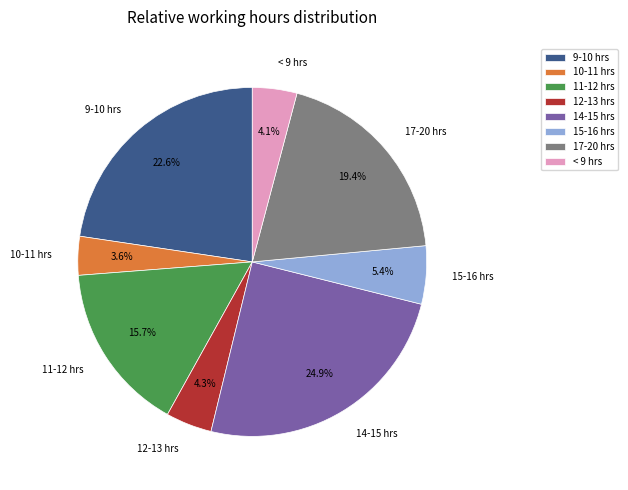

Is there any slice that represents more than half of the pie?

No